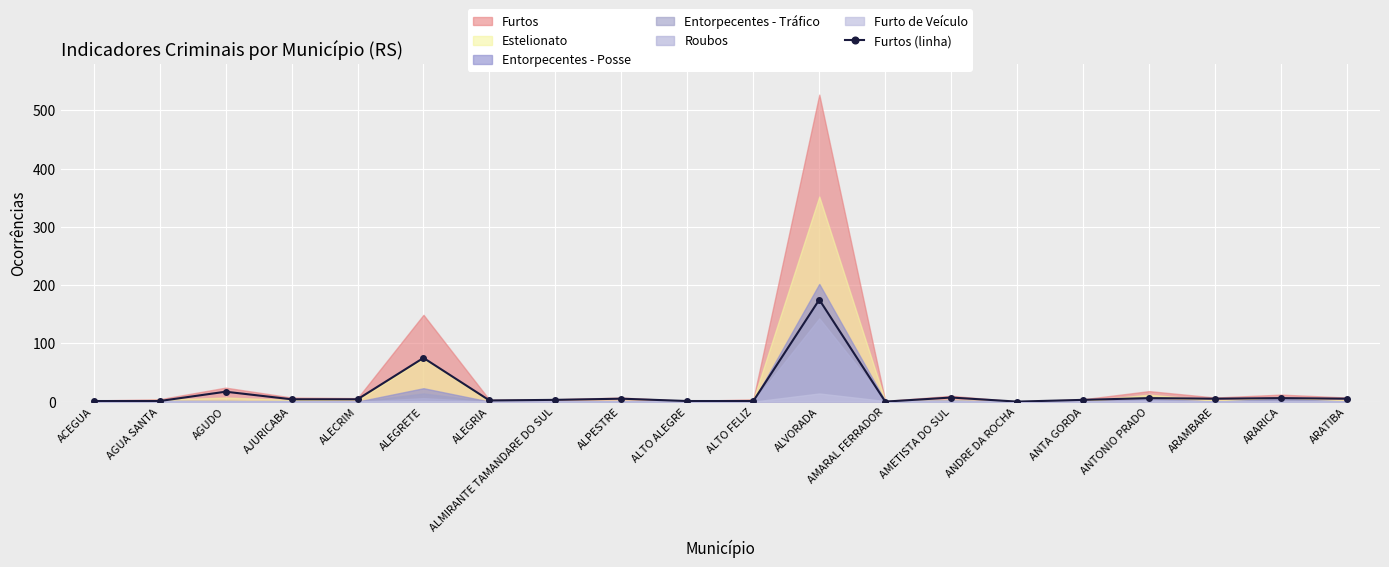

Count the number of categories in the chart.

20